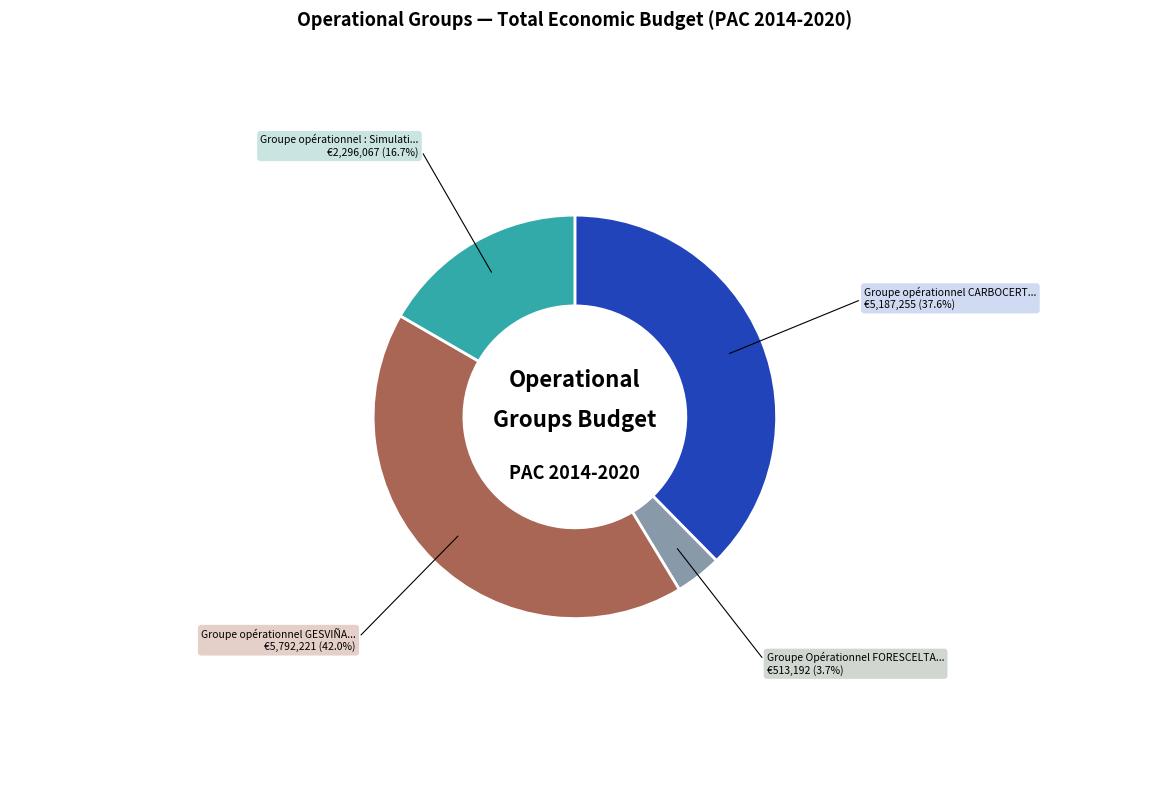

Does any single category account for the majority?

No